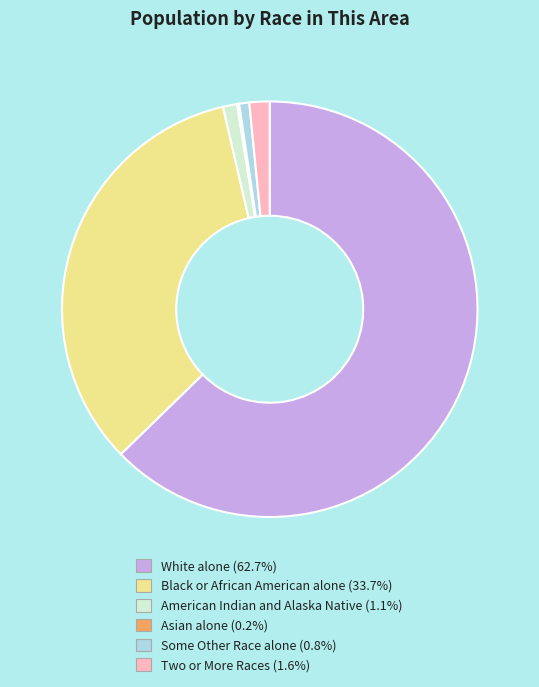

Which slice is the largest?

White alone